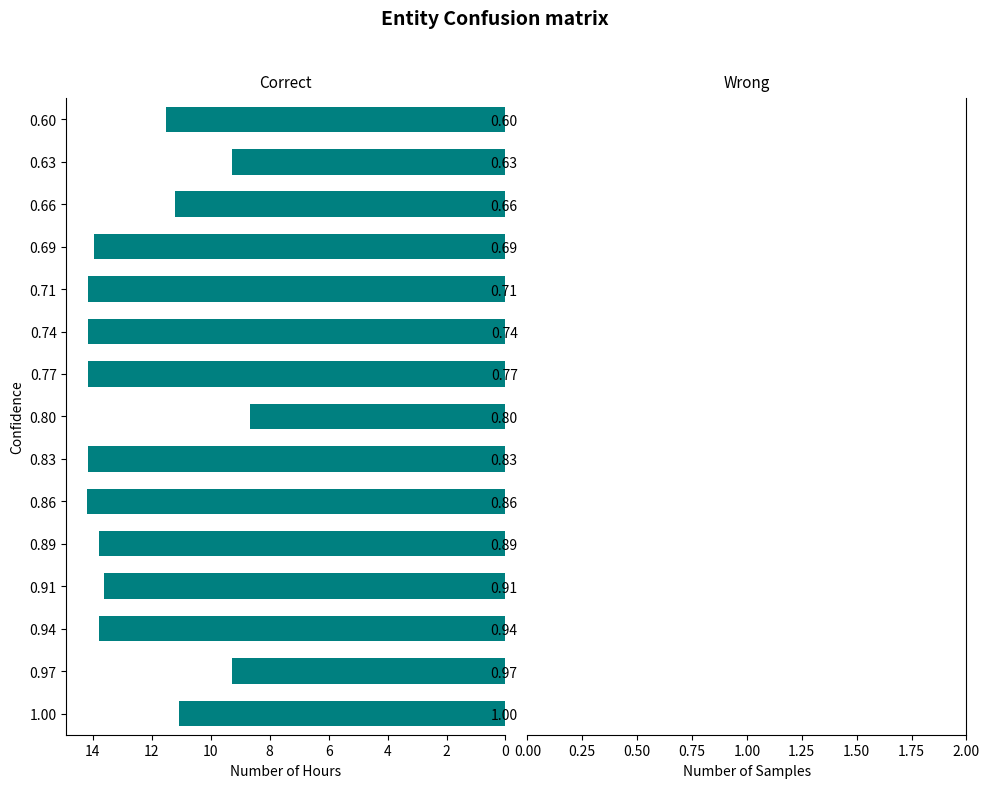

What is the maximum value shown in the chart?

14.2